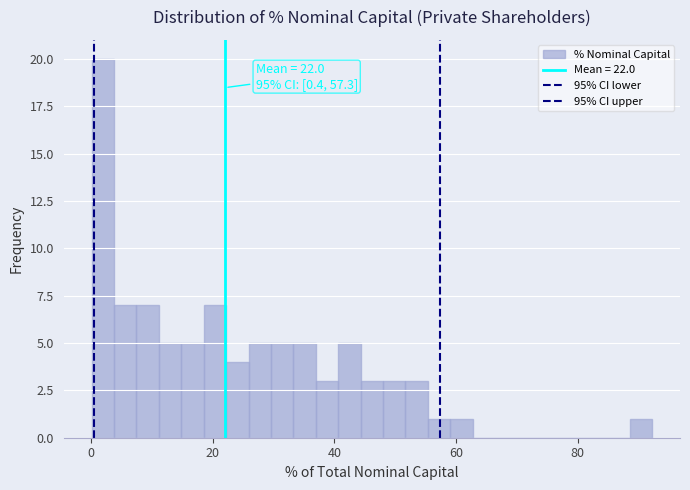

Around what value on the x-axis is the tallest bar? Give the approximate position of its centre, as read against the axis.

2